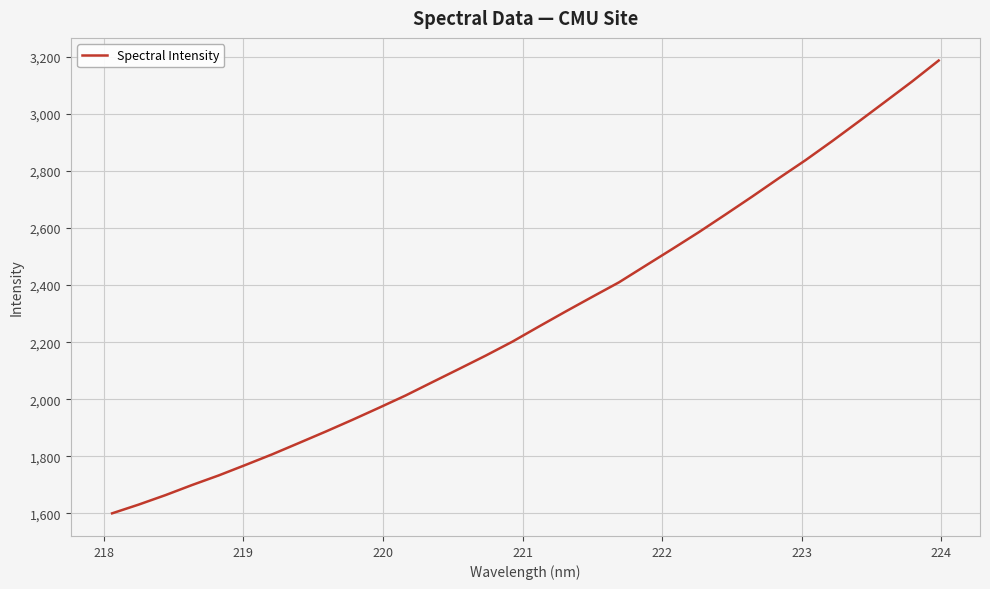

What is the minimum value shown in the chart?

1600.2